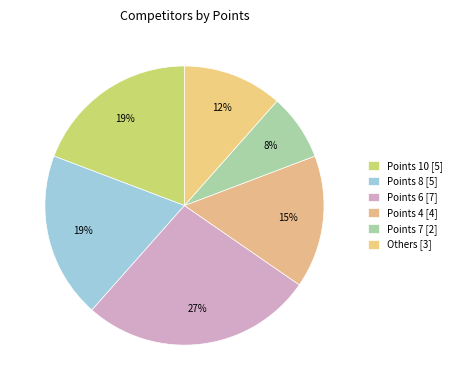

How many slices are in this pie chart?

6